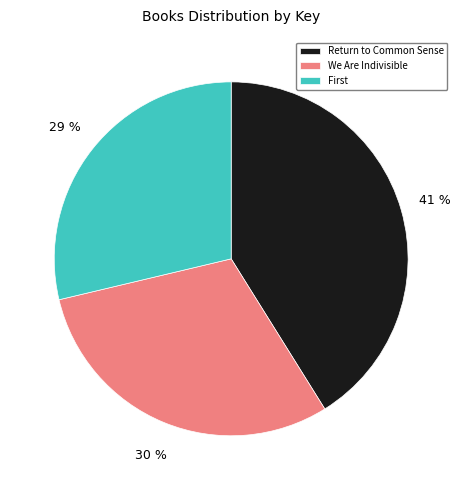

What percentage is the We Are Indivisible slice, to the nearest percent?

30%